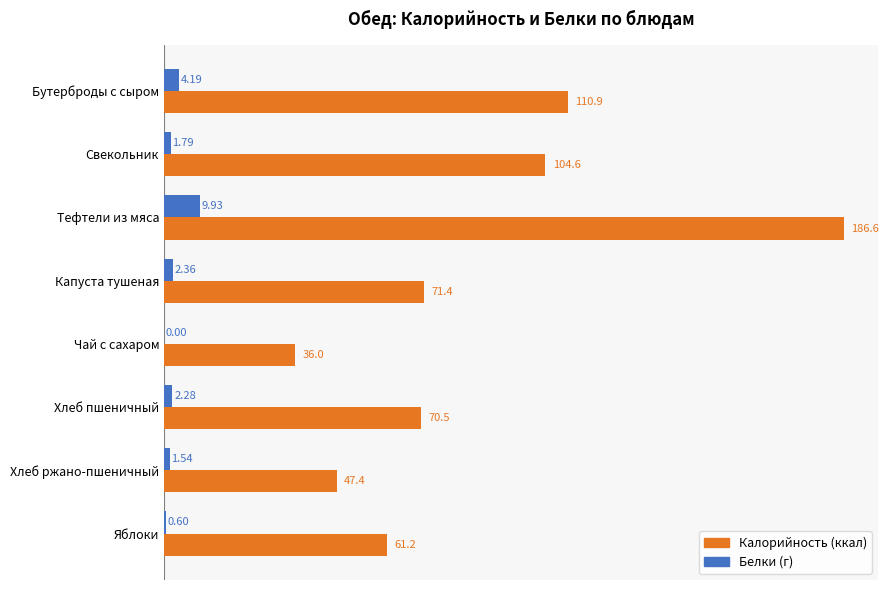

How many series are shown in this chart?

2